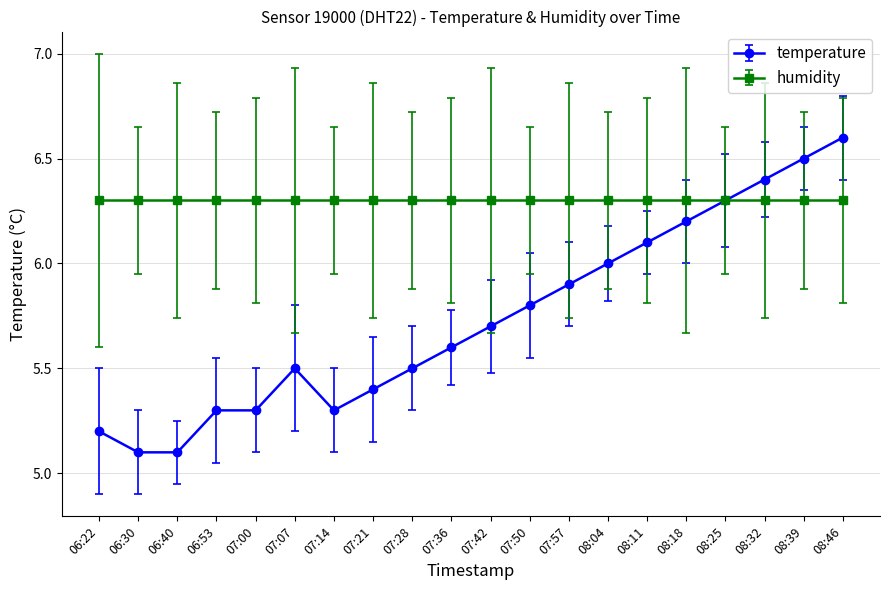

Between 07:14 and 08:39, which series saw the biggest shift?

temperature